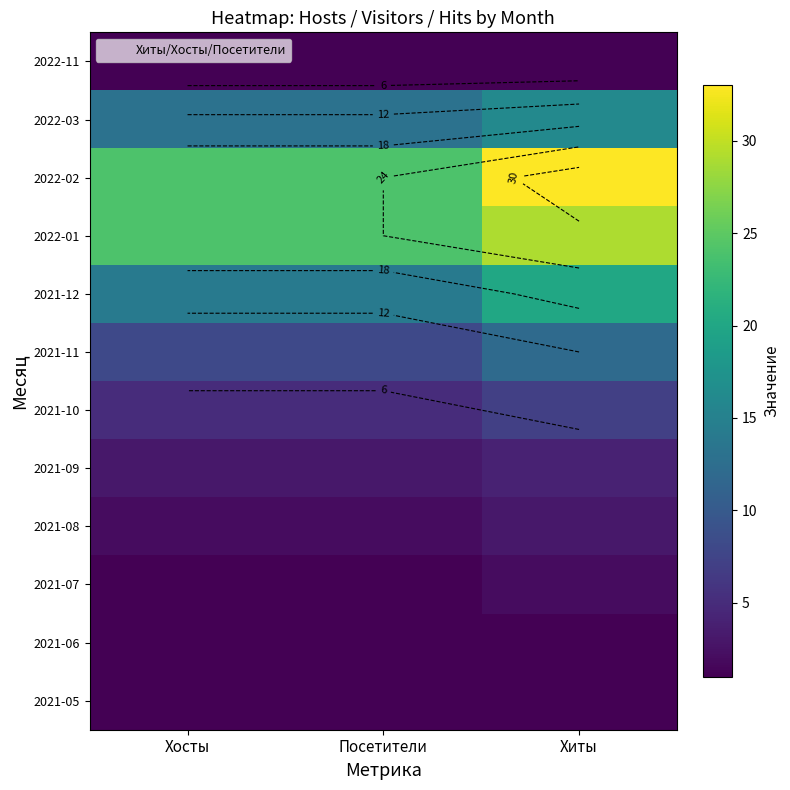

What is the sum of all 2021-10 values?

17